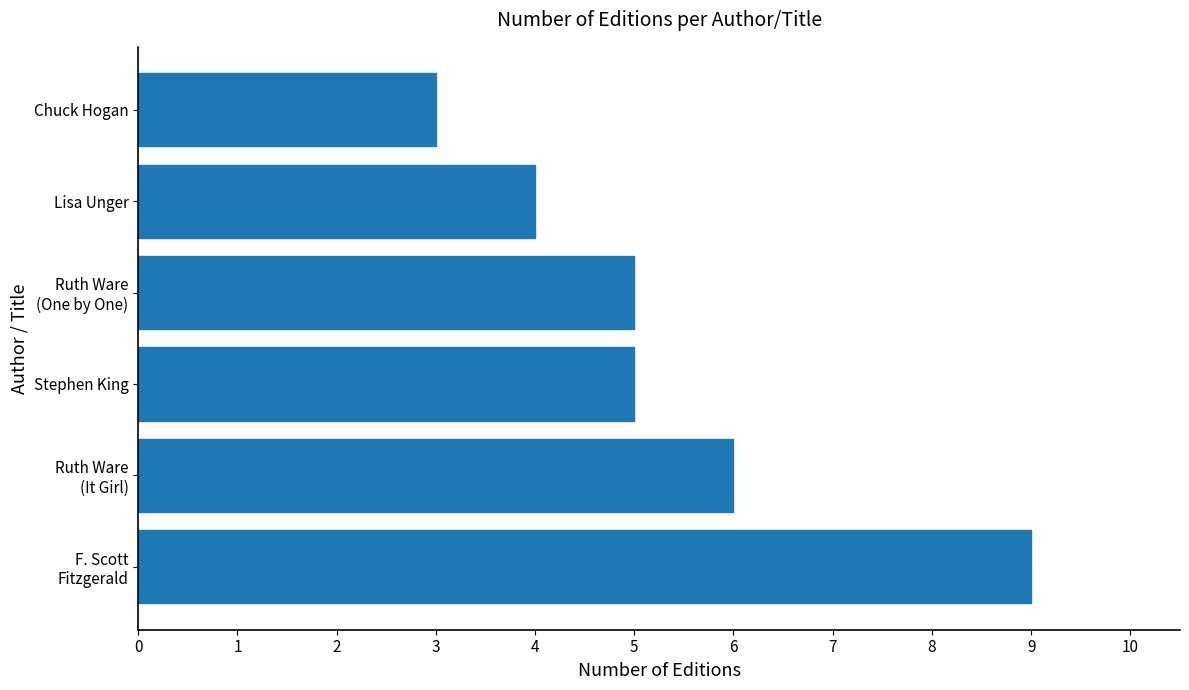

At which category does the chart reach its minimum across all series?

Chuck Hogan